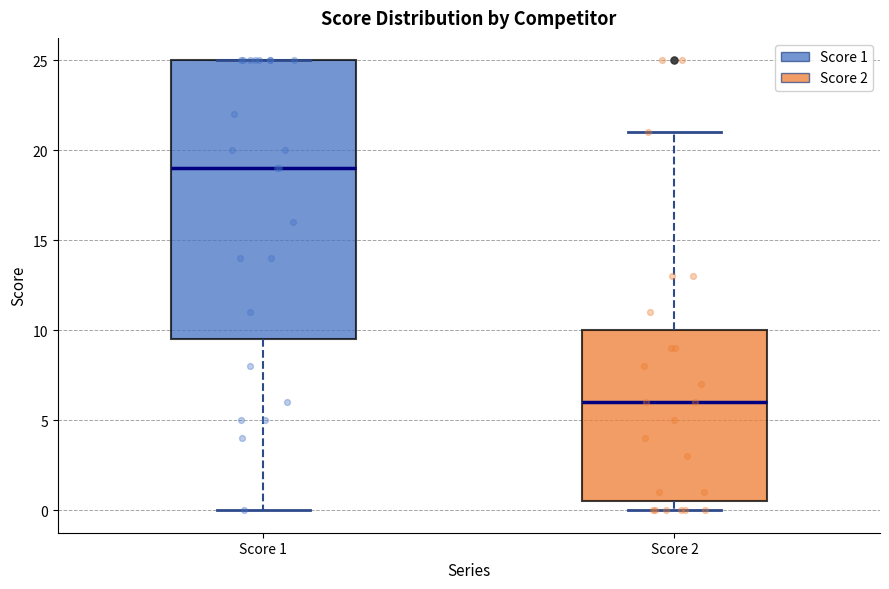

Which box is the tallest, from its lower edge to its upper edge?

Score 1